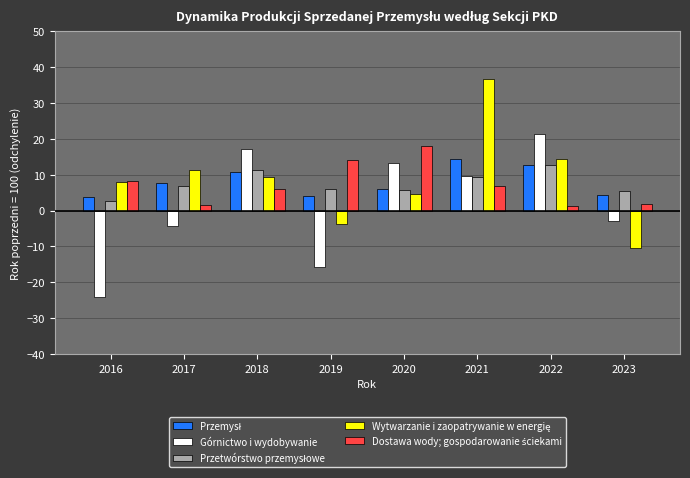

What is the spread (max minus min) of values at 2016?

32.3